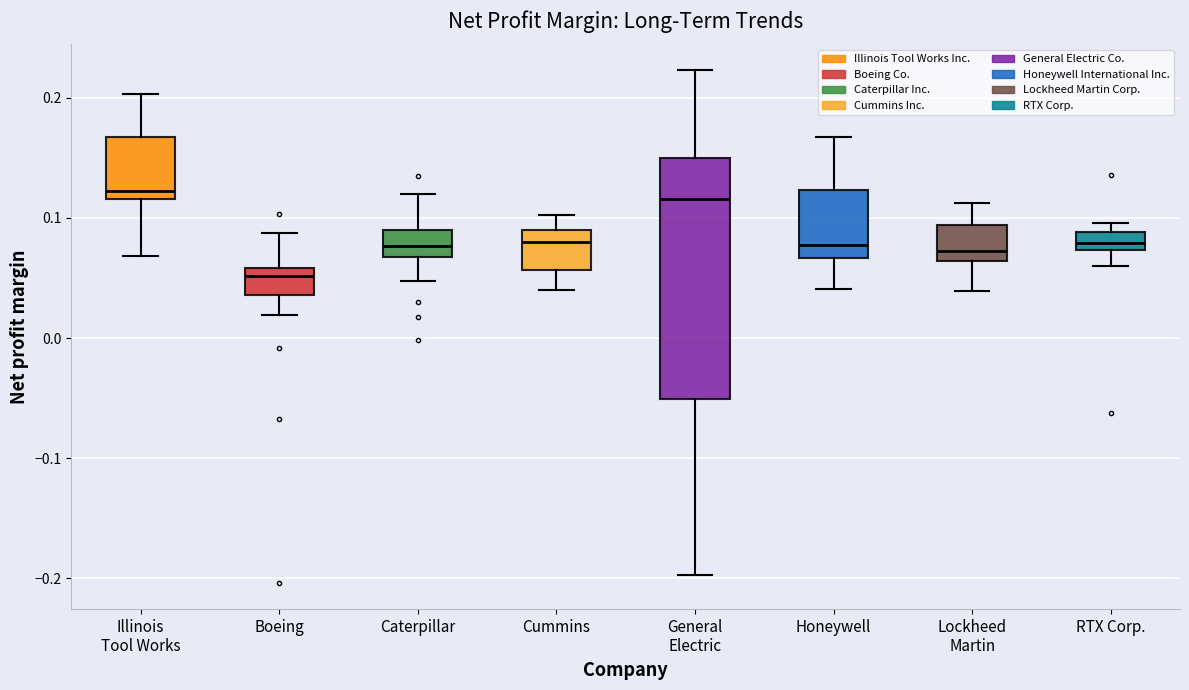

Reading left to right, transcribe this box plot: for each box, give where its median line is, the range the box spans, and where its two whiskers end, as read against the y-axis. The values are not printed on the chart, so give them approximately, as read against the axis.

Illinois Tool Works: median 0.12 (just above the box's lower edge), box 0.12 to 0.17, whiskers 0.07 to 0.20
Boeing: median 0.05, box 0.04 to 0.06, whiskers 0.02 to 0.09
Caterpillar: median 0.08, box 0.07 to 0.09, whiskers 0.05 to 0.12
Cummins: median 0.08, box 0.06 to 0.09, whiskers 0.04 to 0.10
General Electric: median 0.12, box -0.05 to 0.15, whiskers -0.20 to 0.22
Honeywell: median 0.08, box 0.07 to 0.12, whiskers 0.04 to 0.17
Lockheed Martin: median 0.07, box 0.06 to 0.09, whiskers 0.04 to 0.11
RTX Corp.: median 0.08, box 0.07 to 0.09, whiskers 0.06 to 0.10